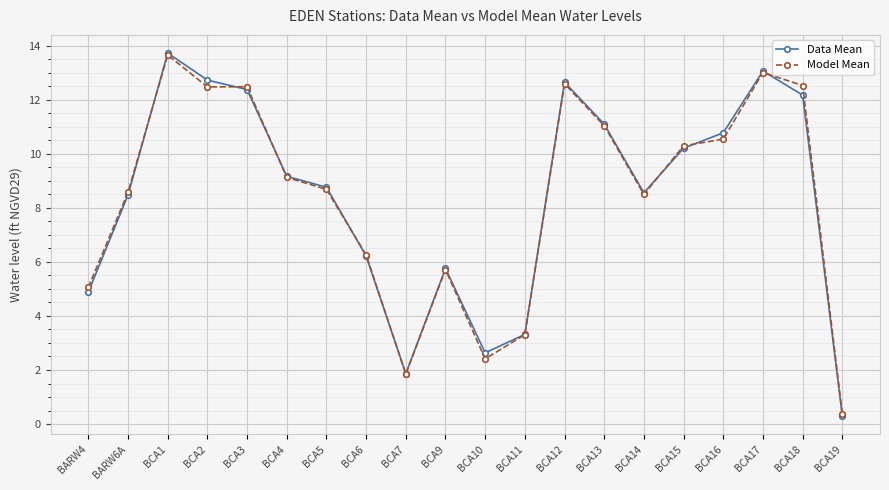

What is the sum of all Model Mean values?

168.4